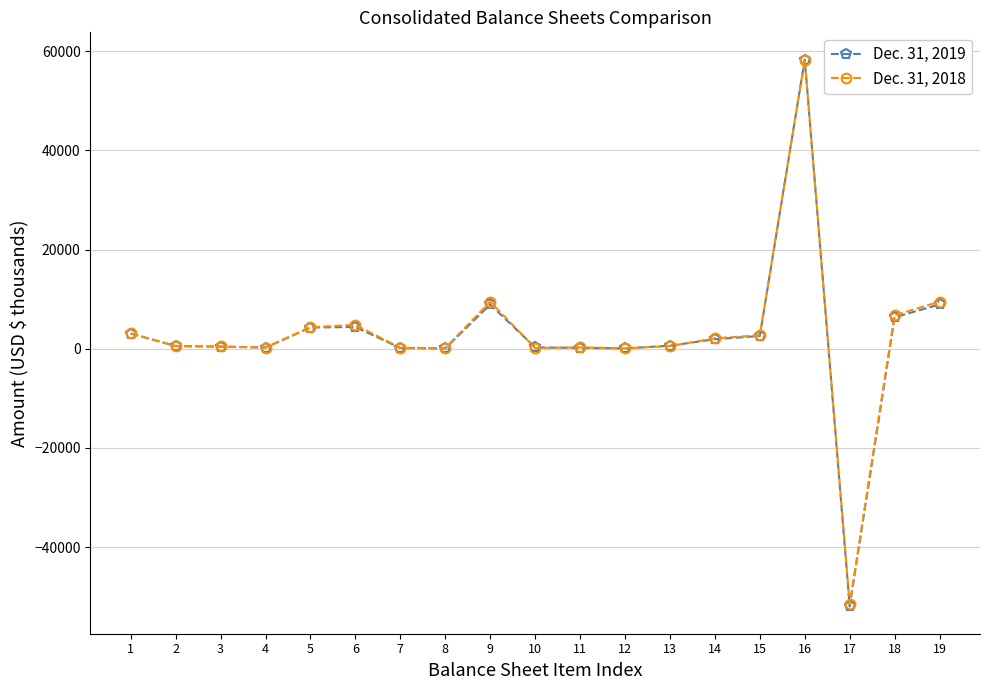

What is the value of the Dec. 31, 2018 point at the 8th from the left?

130